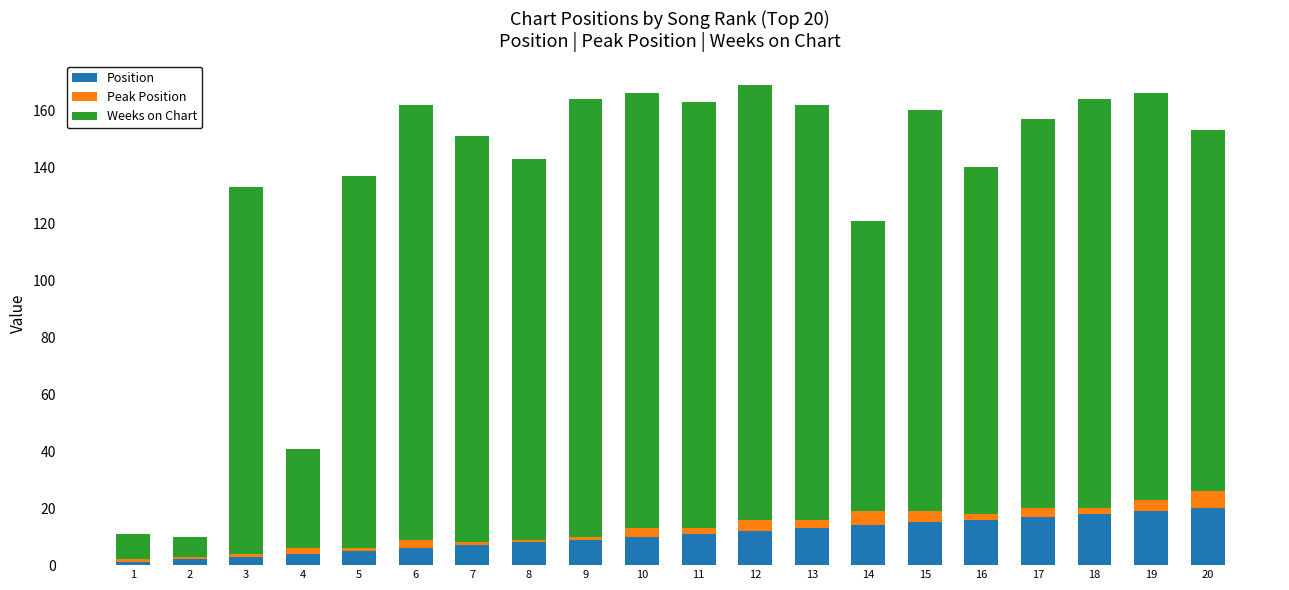

What is the total value across all series at 8?

143